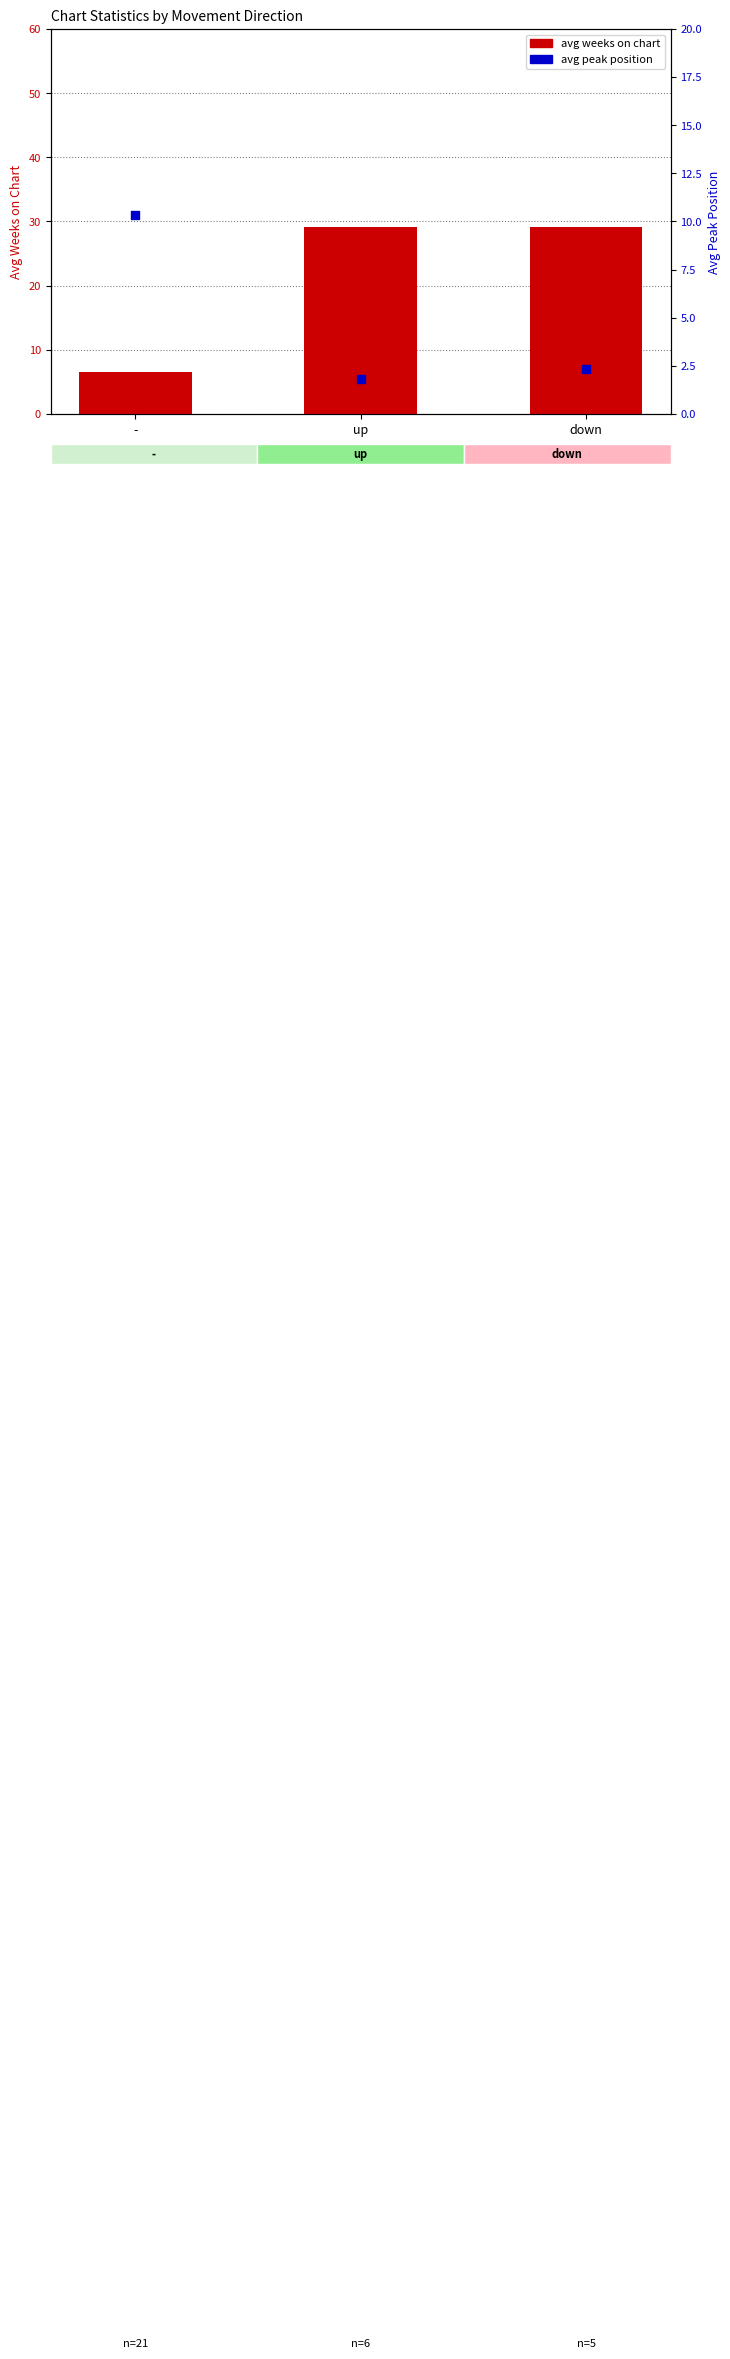

At which category is the sum across all series the highest?

down